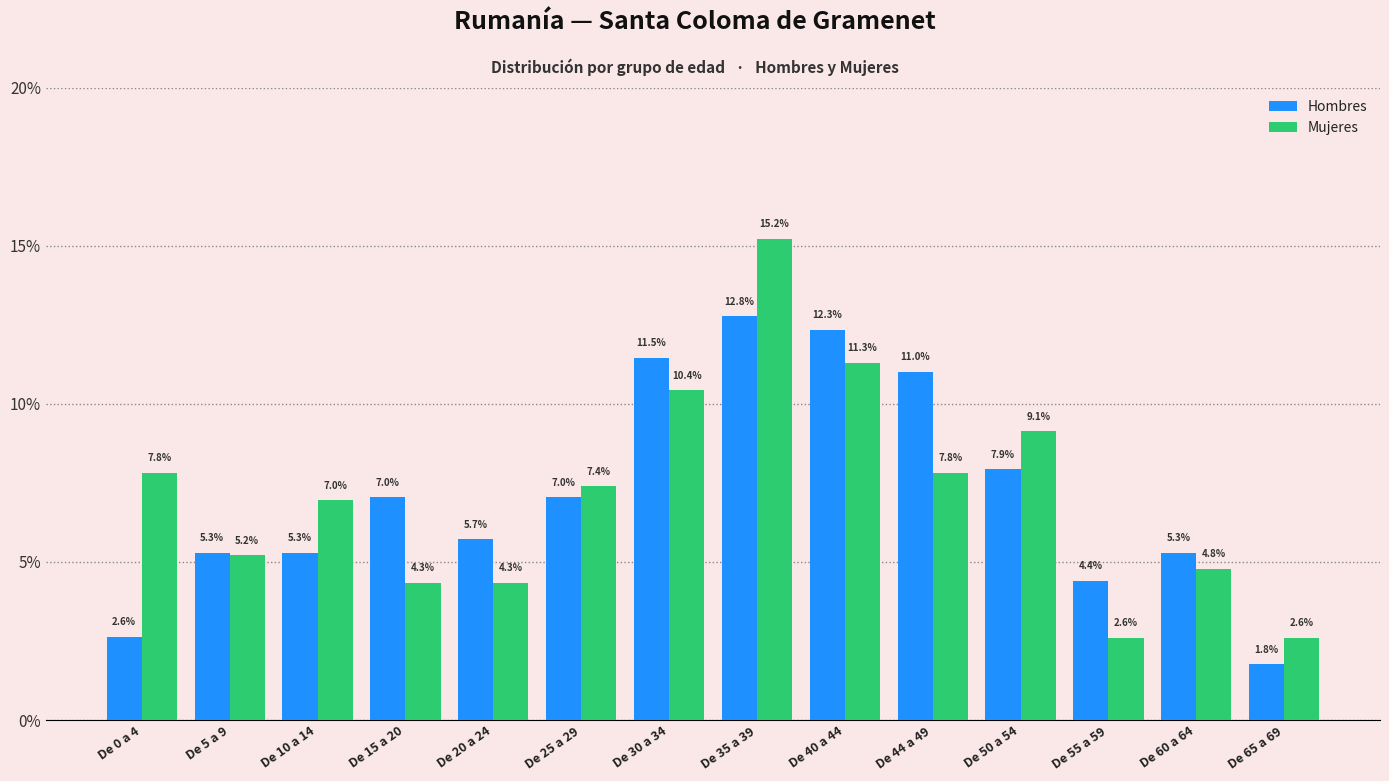

True or false: Hombres has a value of 7.9 at De 50 a 54.

True